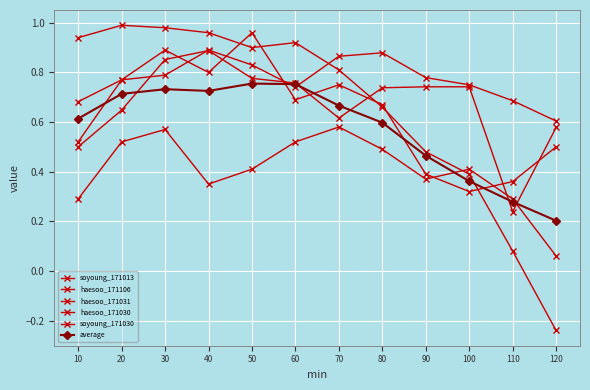

How many distinct data groups are displayed?

6